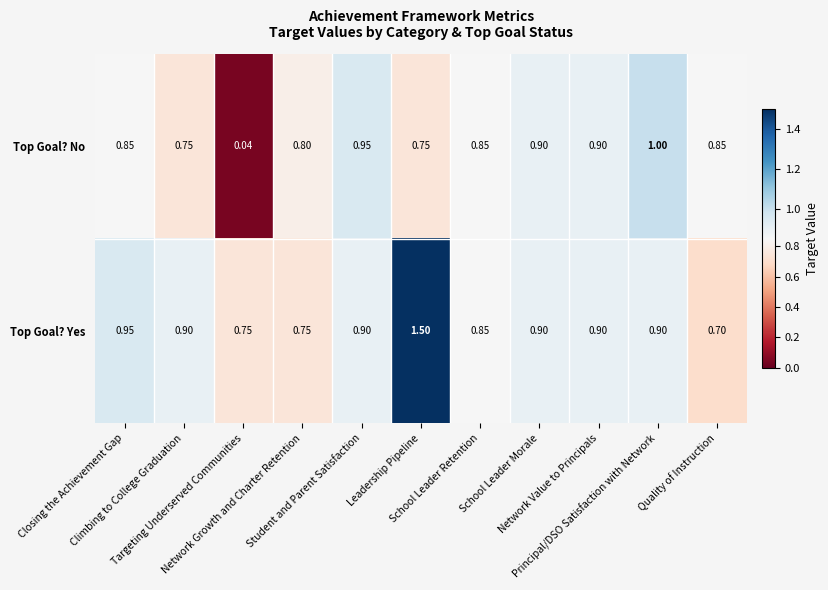

Which series has the largest range (max minus min)?

Top Goal? No